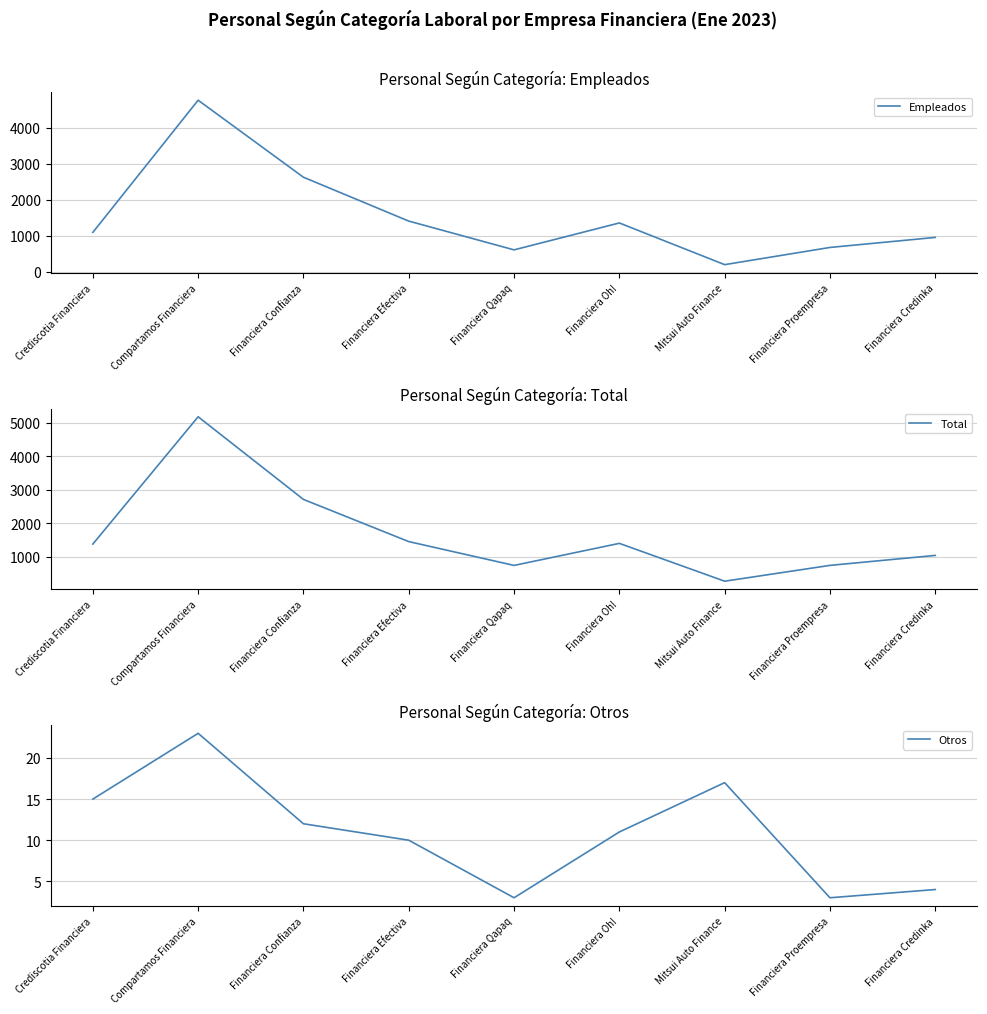

Which series changed the most between Compartamos Financiera and Financiera Oh!?

Total